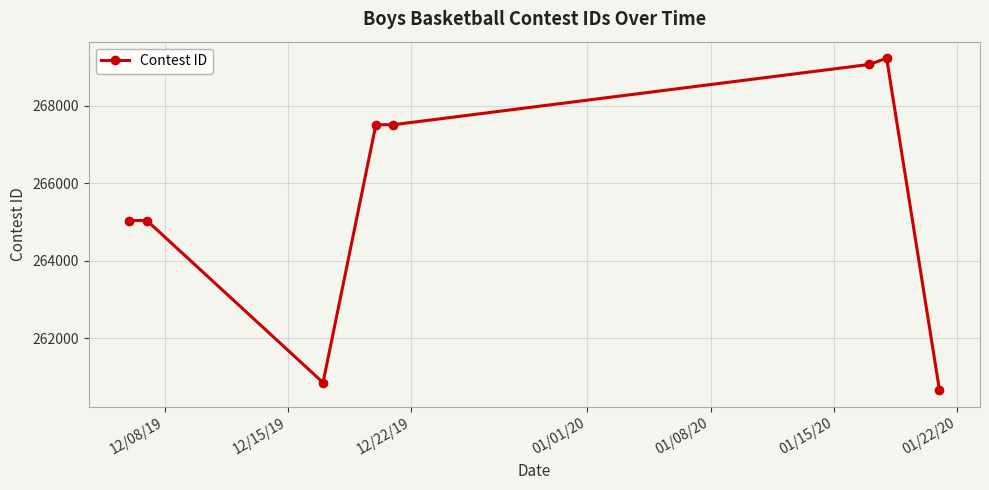

What is the value of the 2nd point from the left?

265039